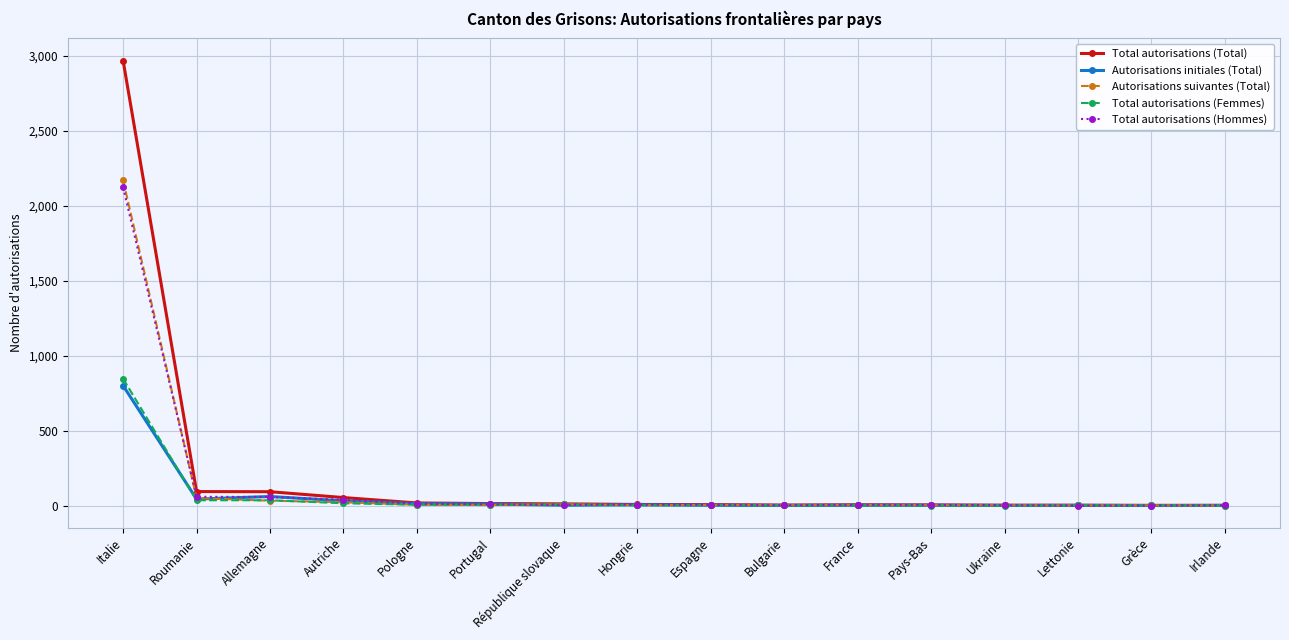

Which series has the widest spread of values?

Total autorisations (Total)